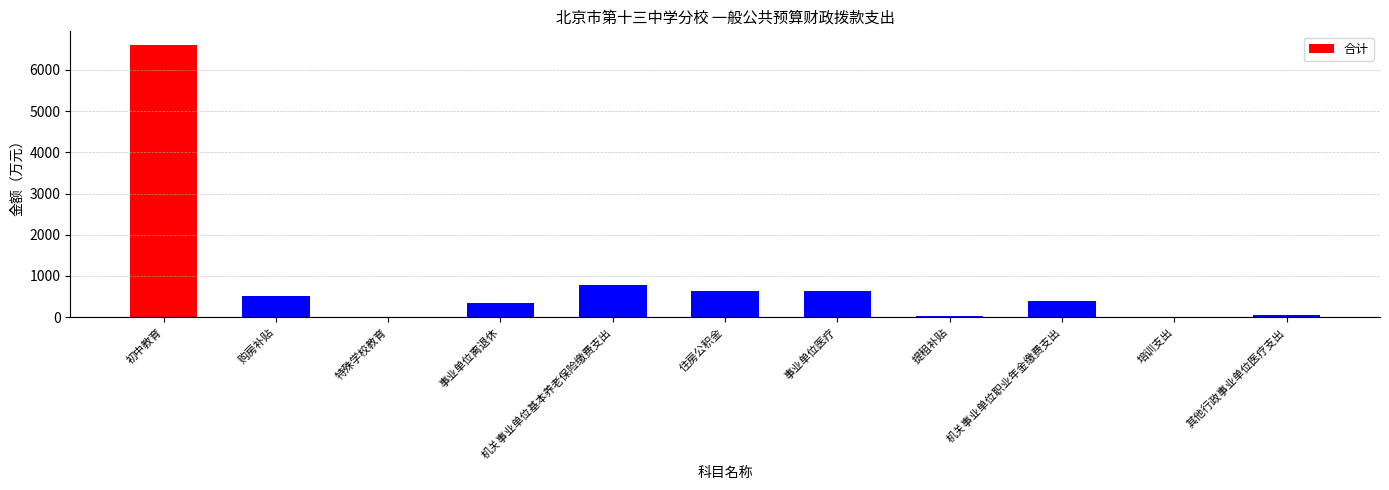

Read the value at 事业单位医疗.

623.7